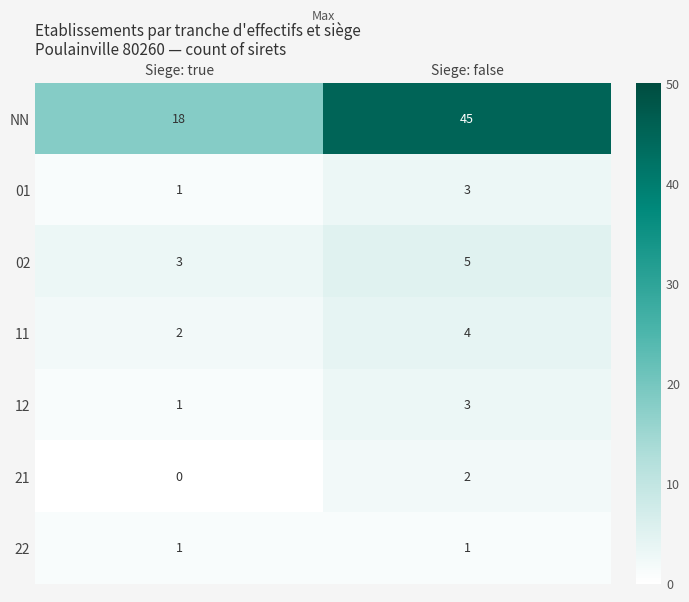

Read the 02 value at Siege: false.

5